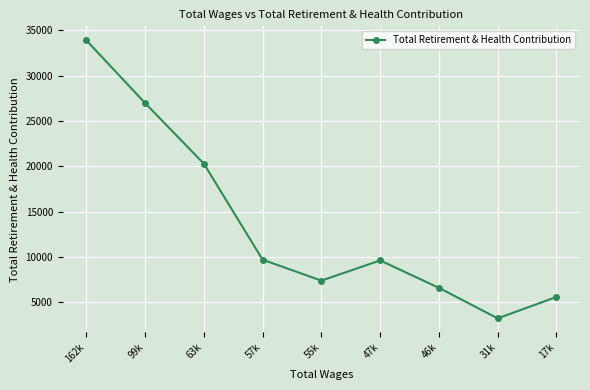

What is the value of the 6th point from the left?

9628